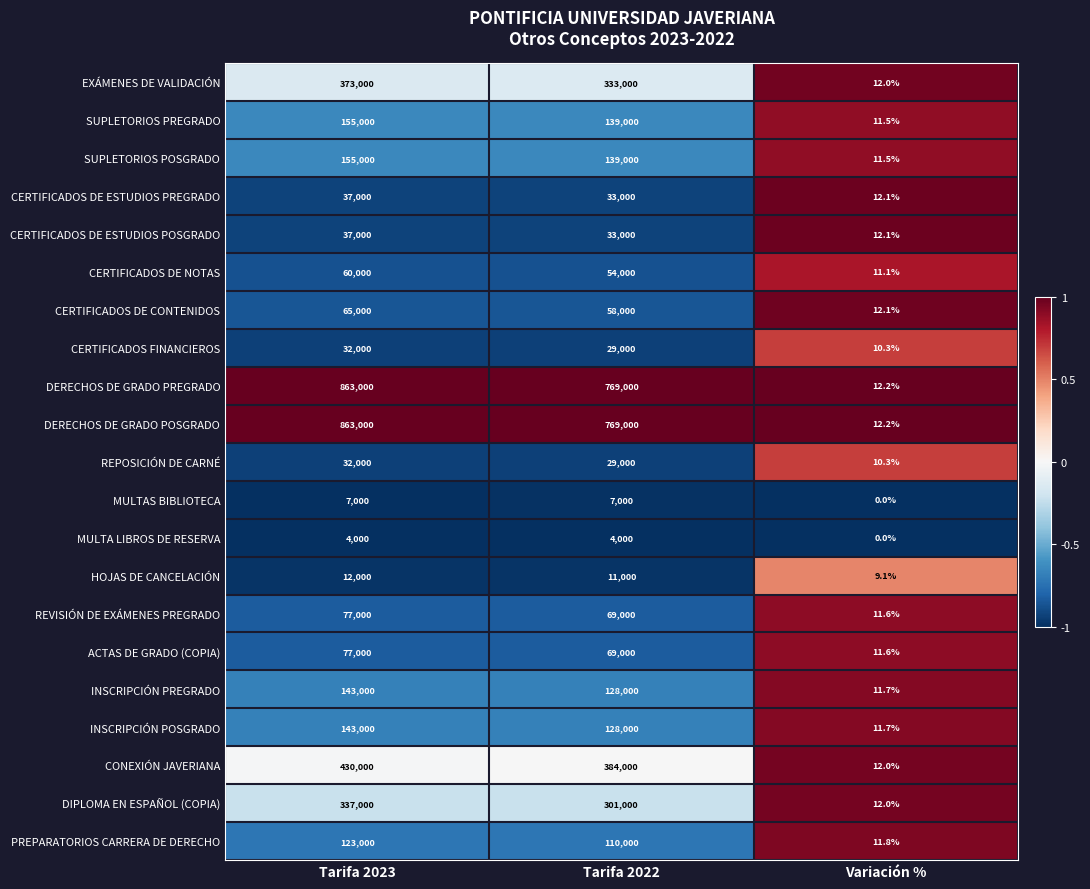

Which category has the lowest value across all series?

Variación %